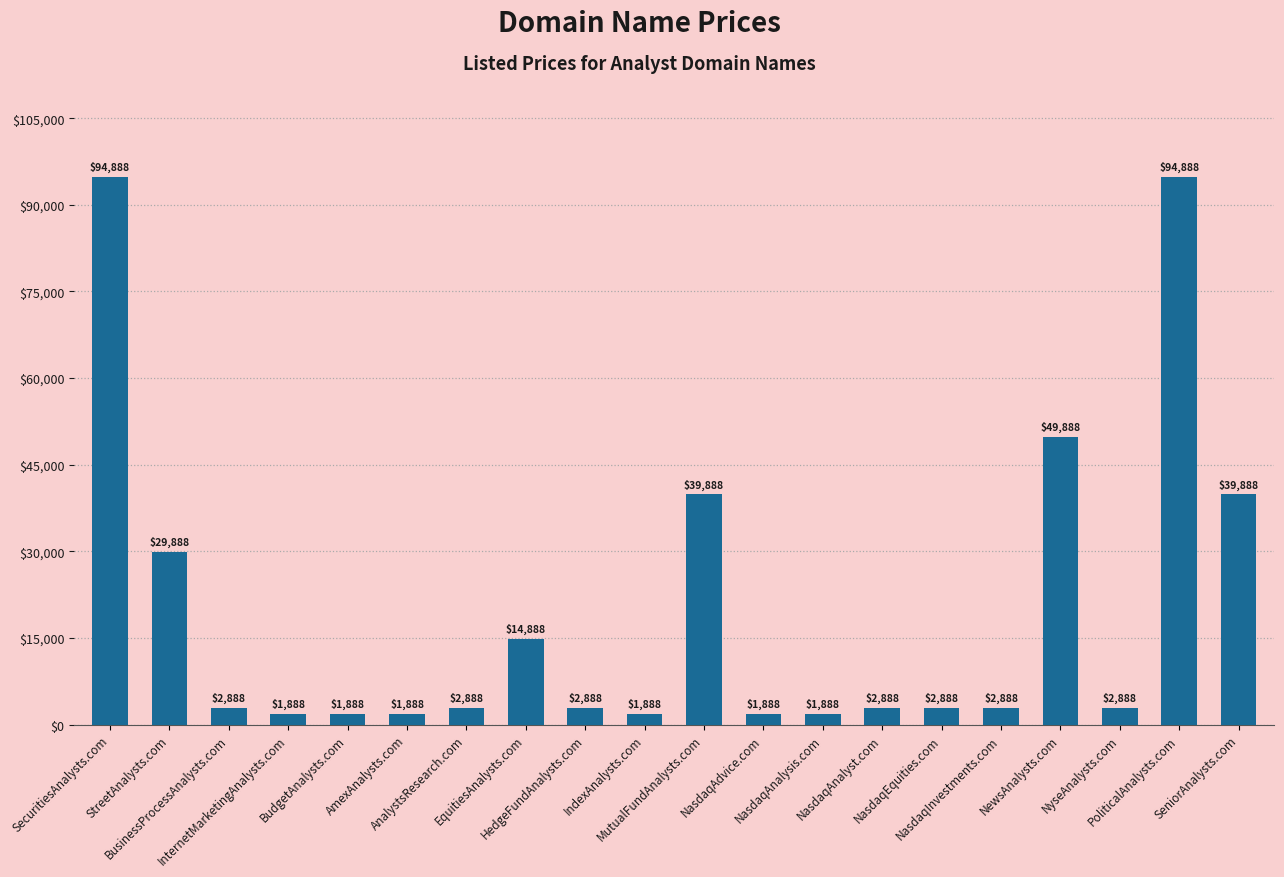

What is the value of the 9th bar from the left?

2888